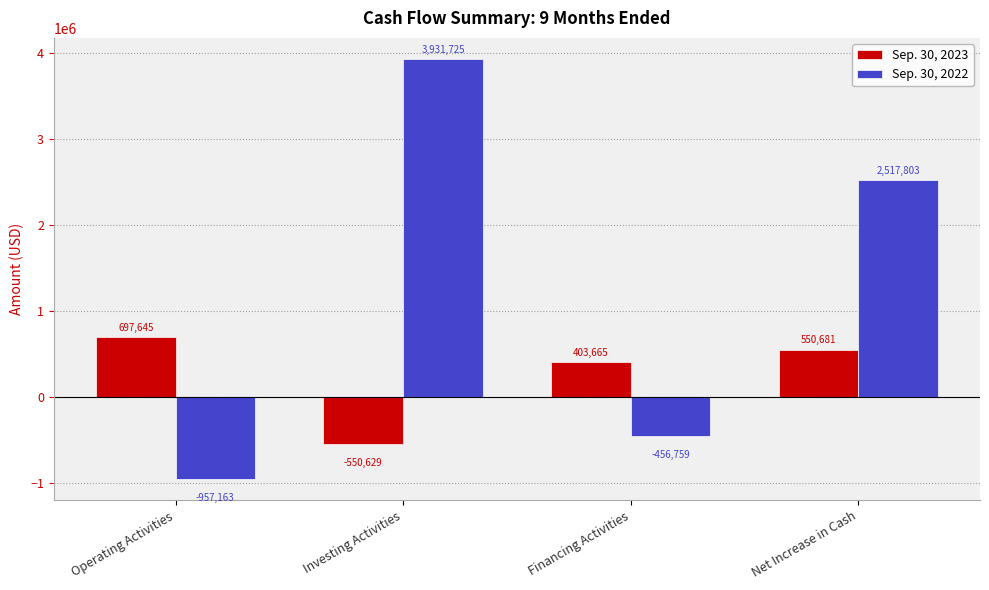

Which series has the widest spread of values?

Sep. 30, 2022